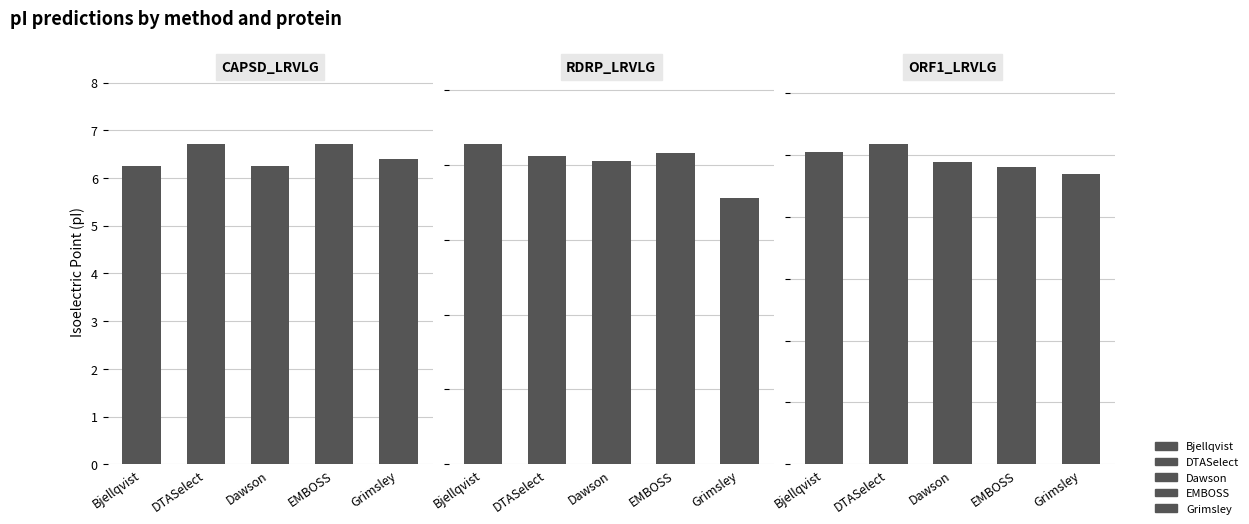

Are the bars grouped side by side (vs. stacked)?

Yes